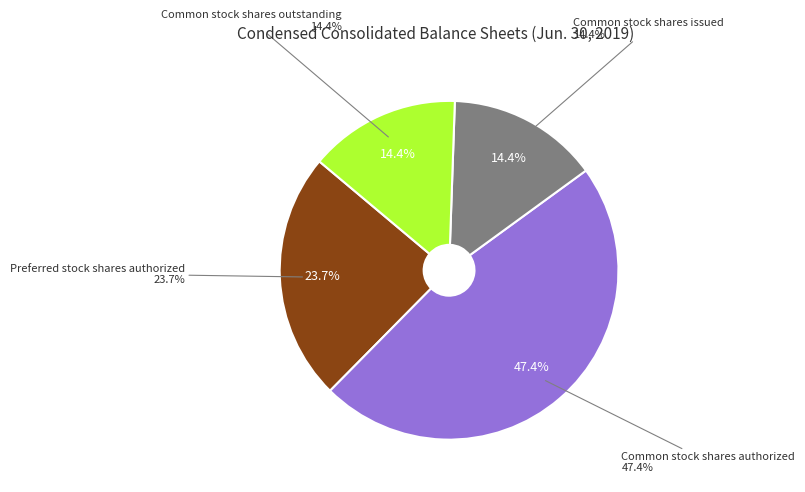

Is there a majority slice in this chart?

No